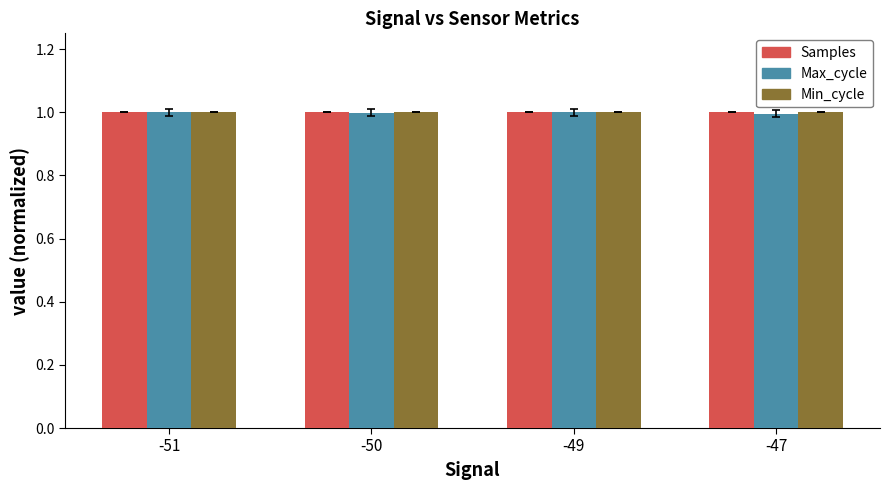

The value of Min_cycle at -51 is 1.0. True or false?

True